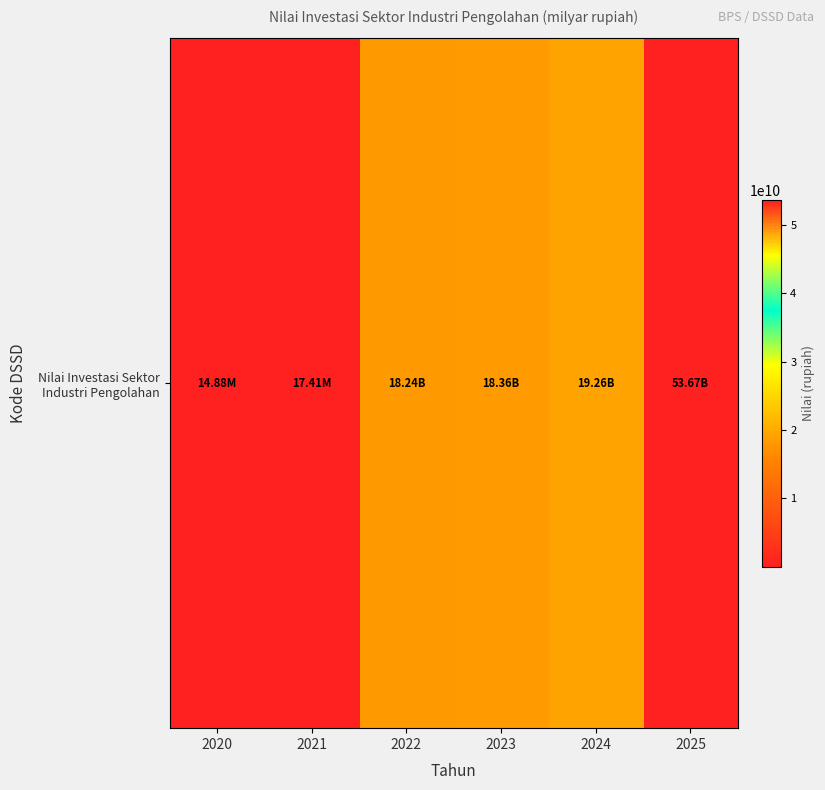

Reading left to right, list all the values displayed in this chart.

14875230	17408050	18236550000	18361550000	19261550000	53667850354